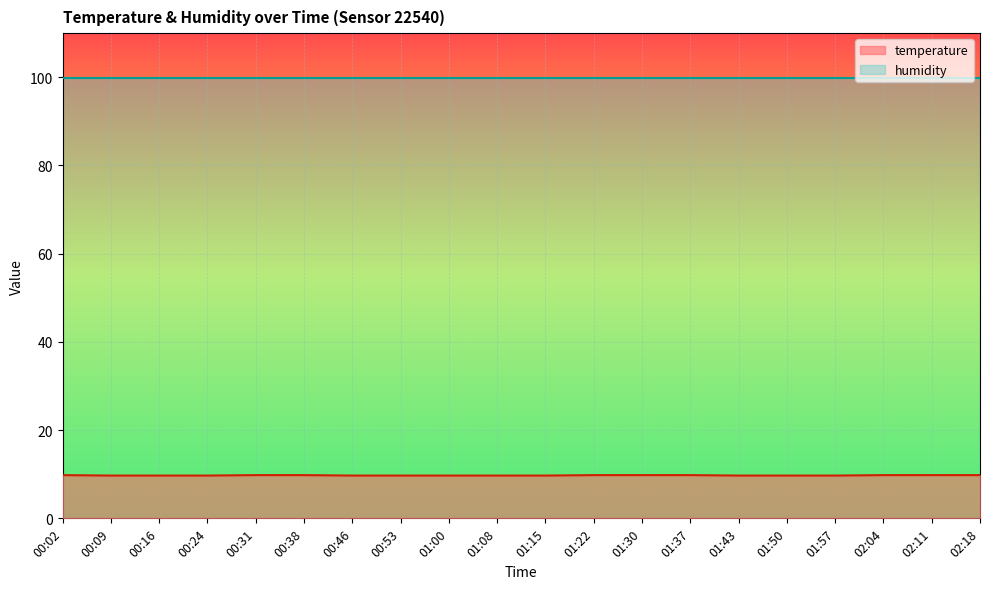

Count the number of categories in the chart.

20